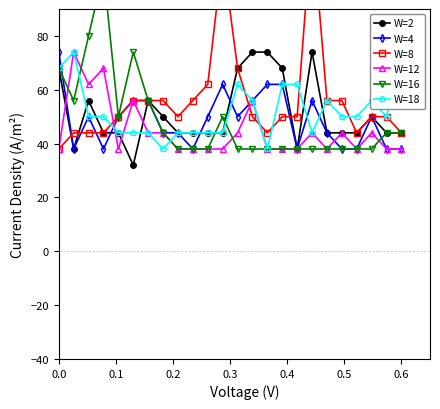

True or false: W=2 has more than 2 points higher than both neighbors.

True